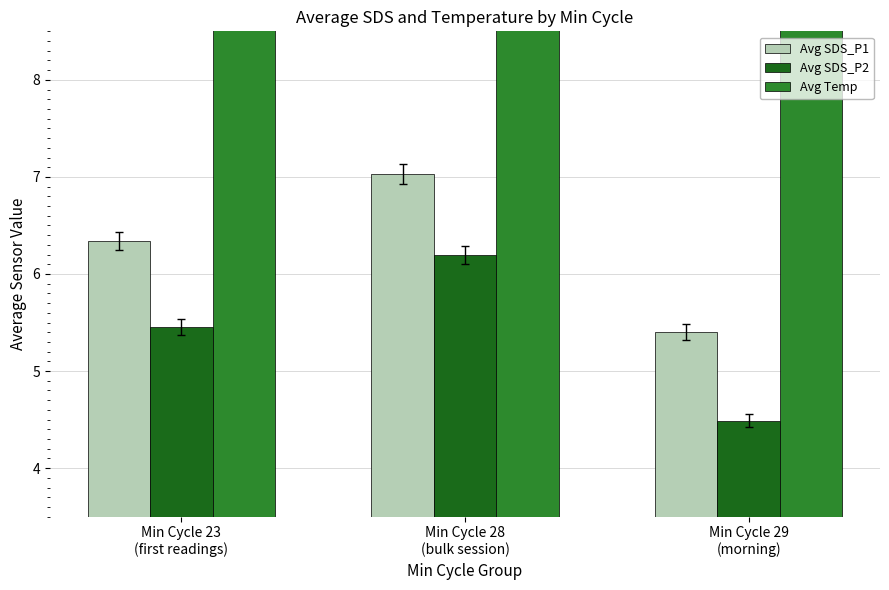

What is the difference between the second highest and minimum values in the Avg Temp series?

0.7